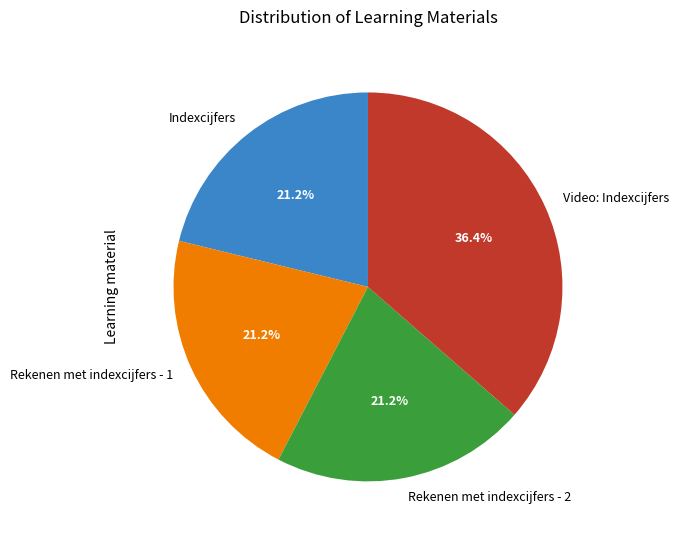

To the nearest percent, what is the difference between the Video: Indexcijfers and Rekenen met indexcijfers - 2 slice percentages?

15%